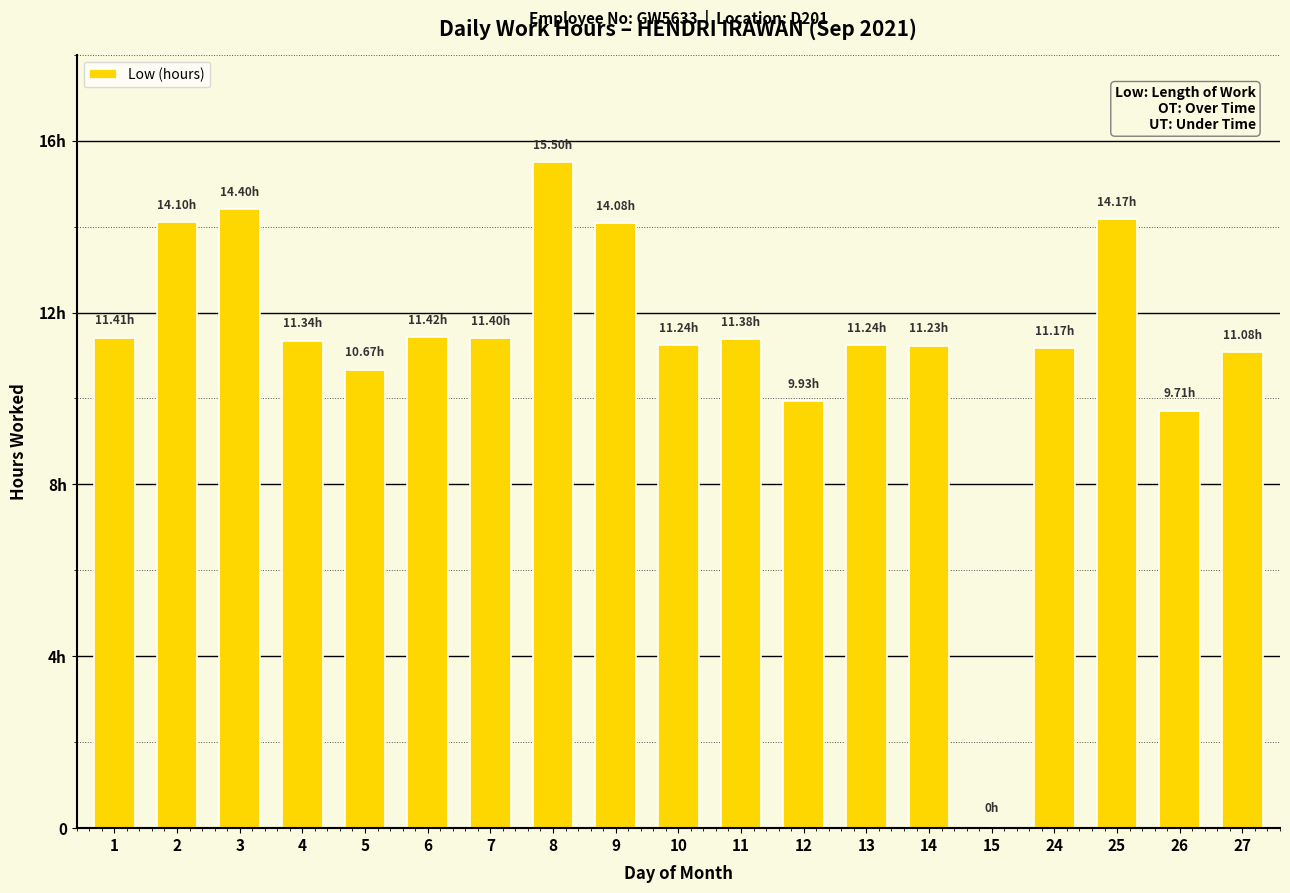

Which has a higher value, 10 or 25?

25